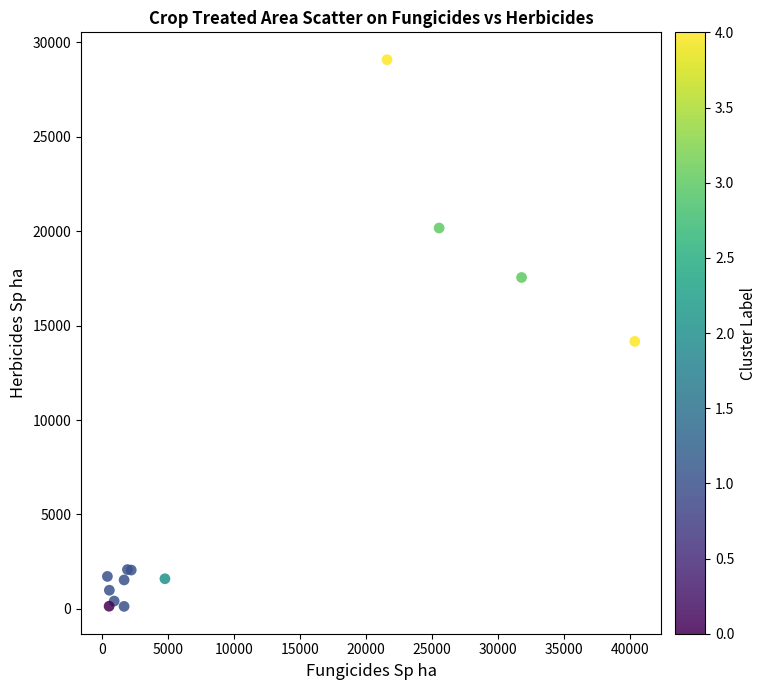

What Y value in the scatter plot is closest to 14609?

14167.0